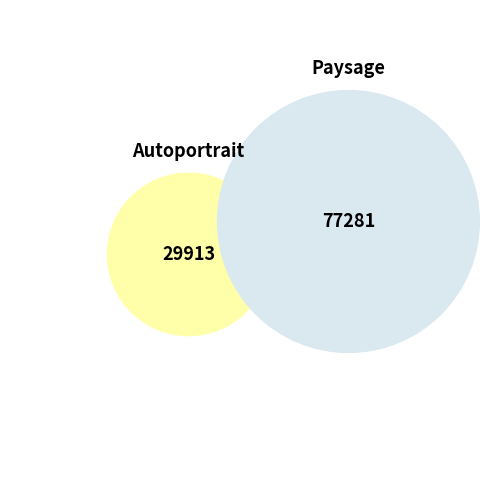

To the nearest percent, what is the difference between the largest and smallest slice percentages?

44%